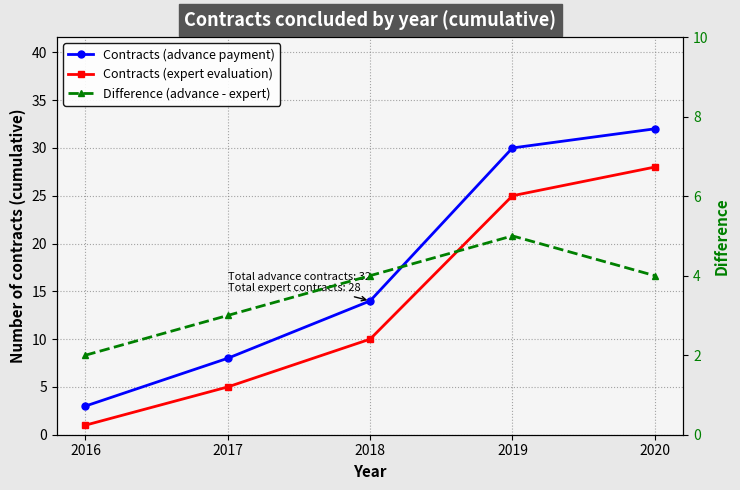

True or false: Difference (advance - expert) and Contracts (advance payment) intersect in this chart.

False